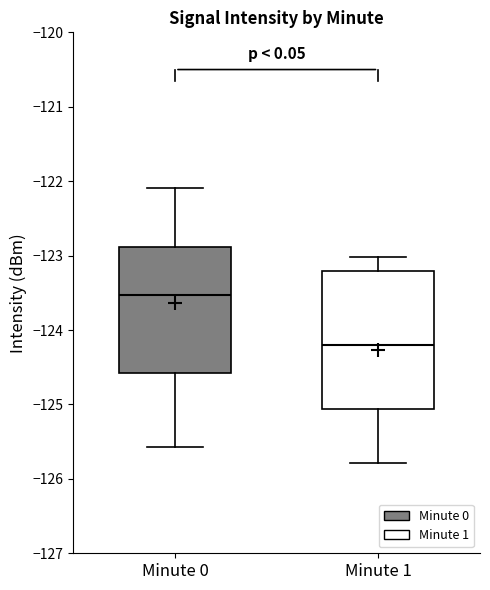

Reading left to right, read every box against the y-axis: the position of its median line, the range the box covers, and the ends of its whiskers. The values are not printed on the chart, so give them approximately, as read against the axis.

Minute 0: median -123.5, box -124.6 to -122.9, whiskers -125.6 to -122.1
Minute 1: median -124.2, box -125.1 to -123.2, whiskers -125.8 to -123.0